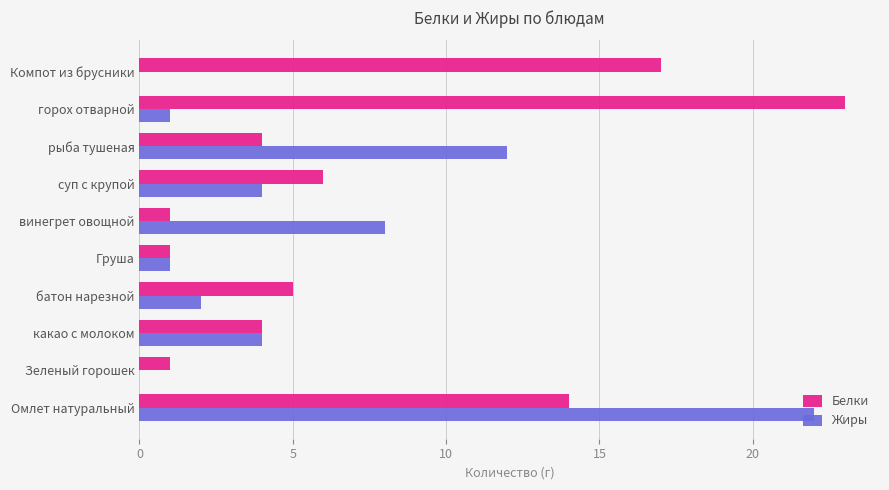

What is the average value of the Жиры series?

5